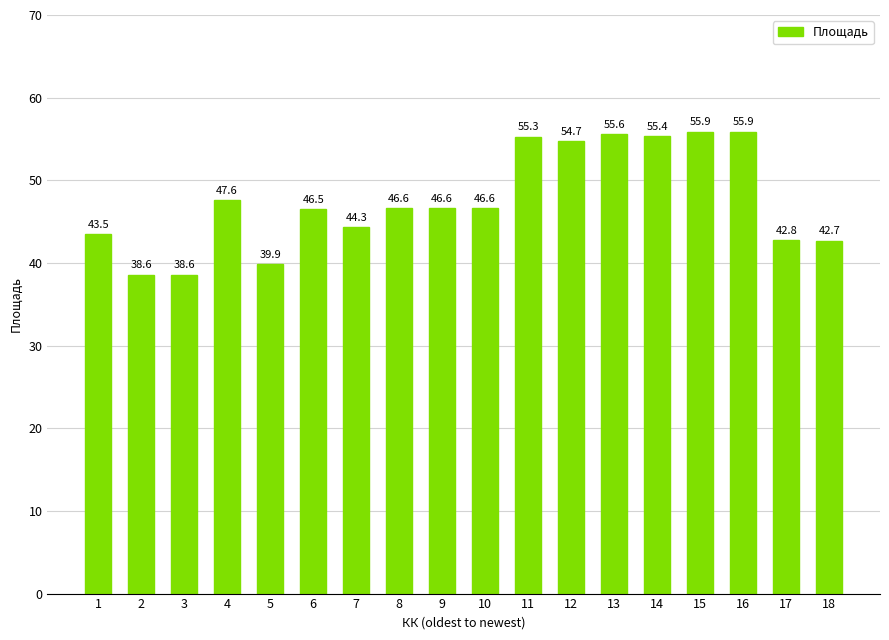

What is the minimum value shown in the chart?

38.6